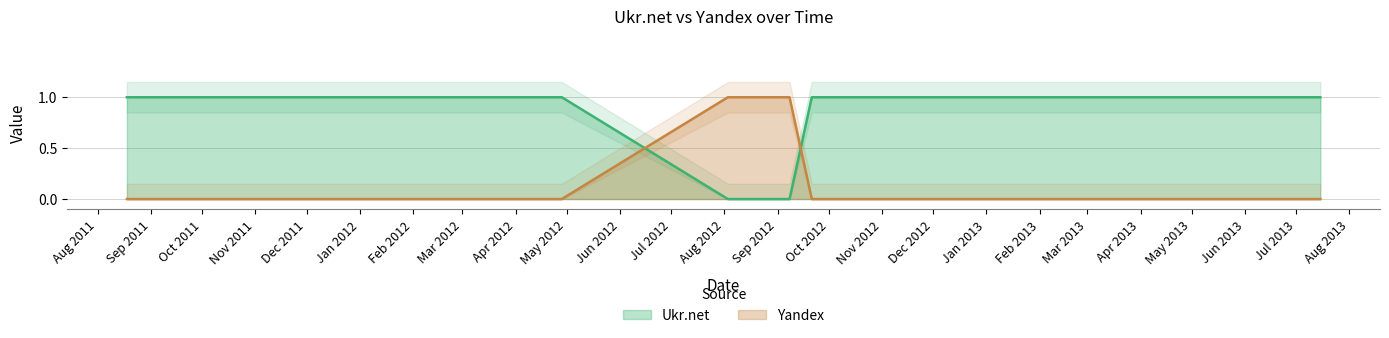

What are all the series names shown in the legend?

Ukr.net, Yandex